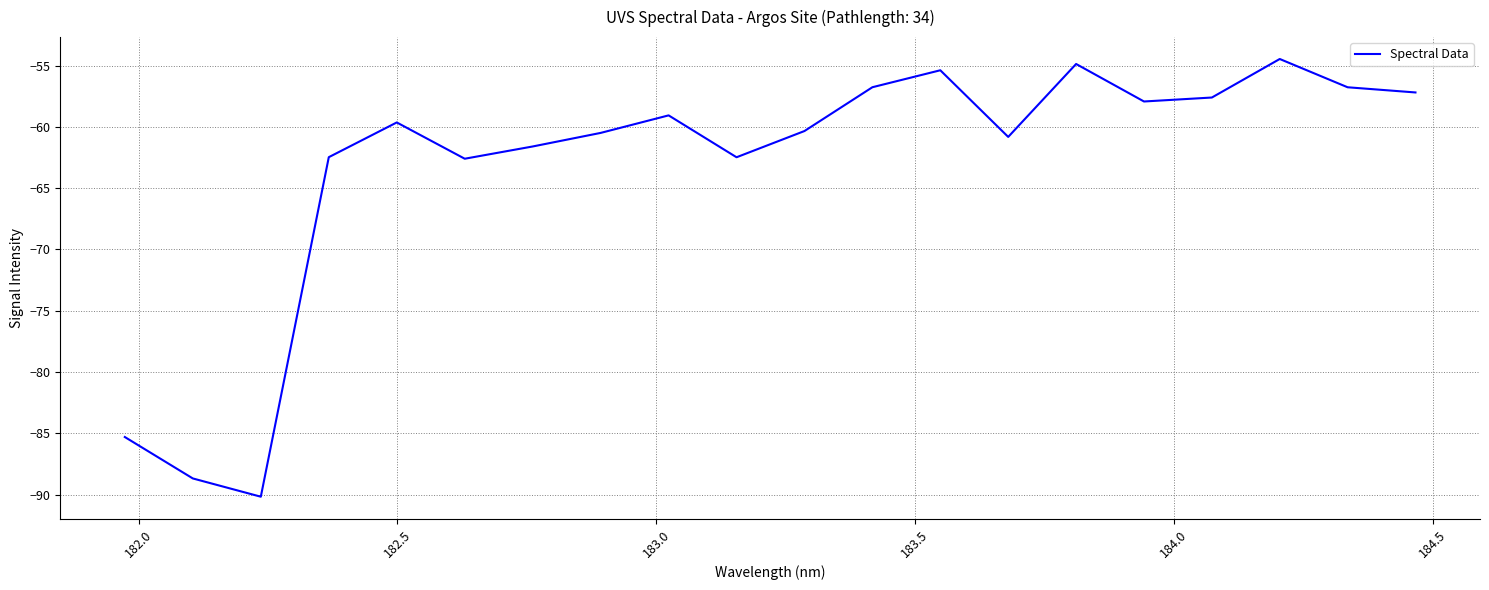

What is the smallest value displayed?

-90.2